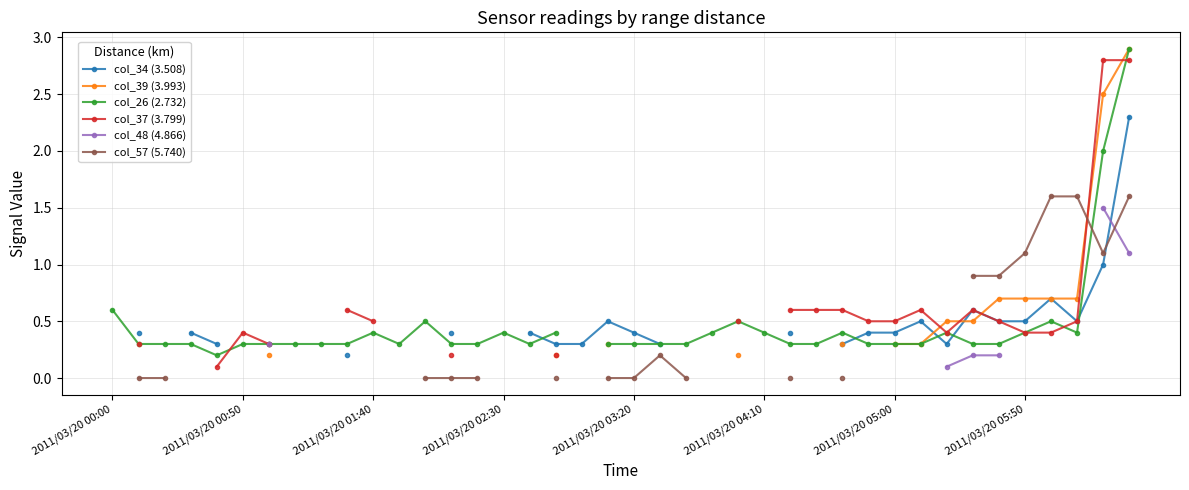

How many series are shown in this chart?

6